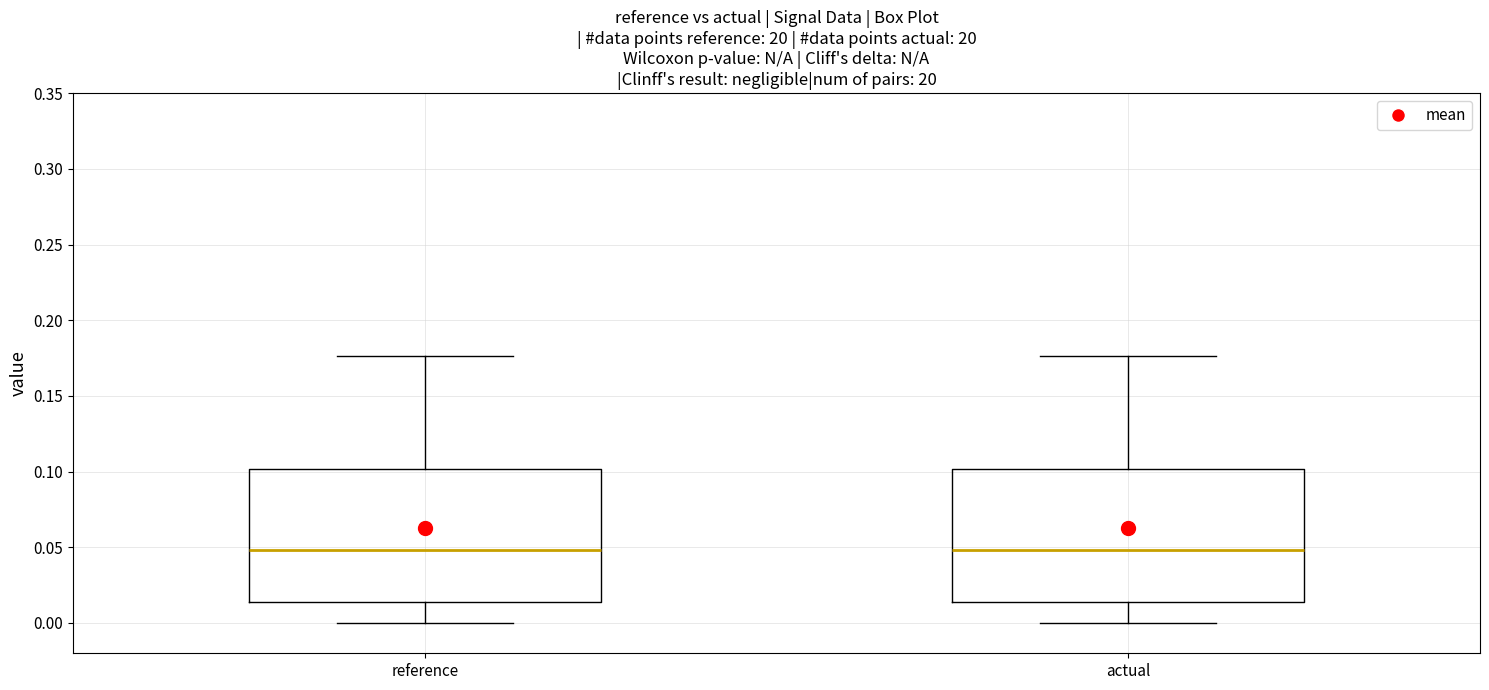

Where does the lower whisker of the box for actual end on the y-axis? The values are not printed on the chart, so give them approximately, as read against the axis.

0.000